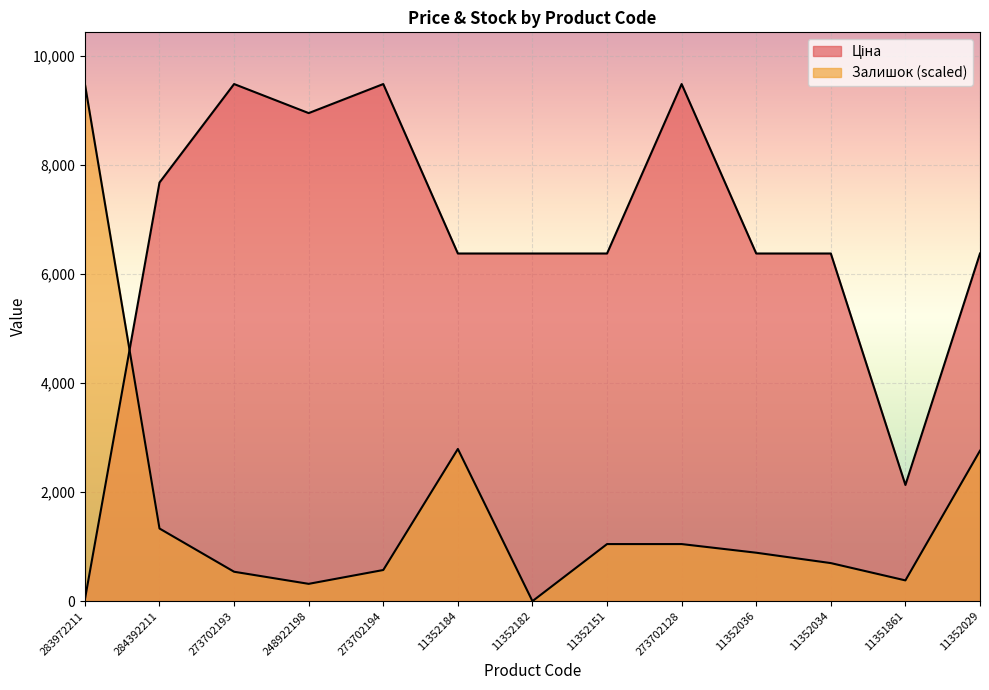

Reading left to right, list all the values displayed in this chart.

Ціна: 283972211=32.0	284392211=7680.9	273702193=9488.2	248922198=8955.1	273702194=9488.2	11352184=6378.9	11352182=6378.9	11352151=6378.9	273702128=9488.2	11352036=6378.9	11352034=6378.9	11351861=2131.8	11352029=6378.9
Залишок: 283972211=9488.2	284392211=1332.8	273702193=539.5	248922198=317.3	273702194=571.2	11352184=2792.5	11352182=0.0	11352151=1047.2	273702128=1047.2	11352036=888.5	11352034=698.1	11351861=380.8	11352029=2760.8